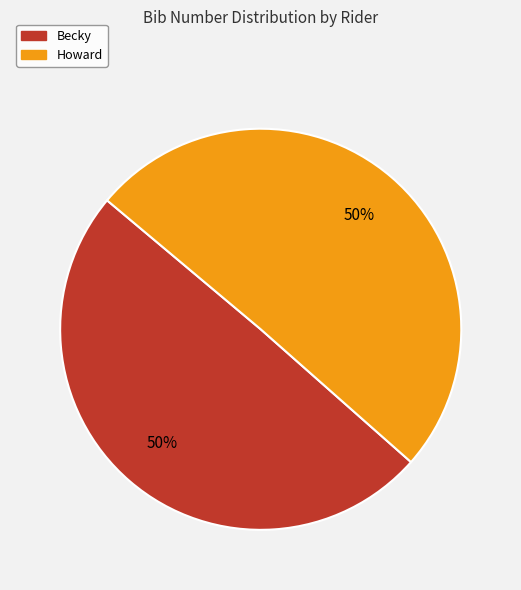

What is the ratio of the value at Becky to the value at Howard?

1.0